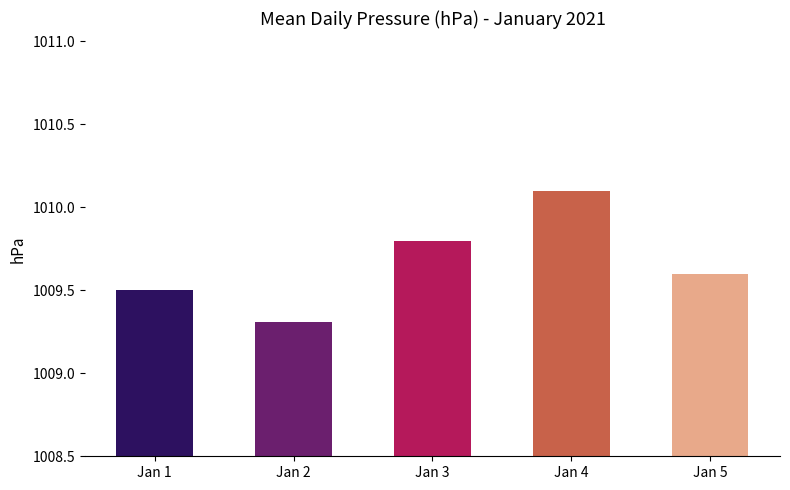

At which label is the value closest to 1009?

Jan 2